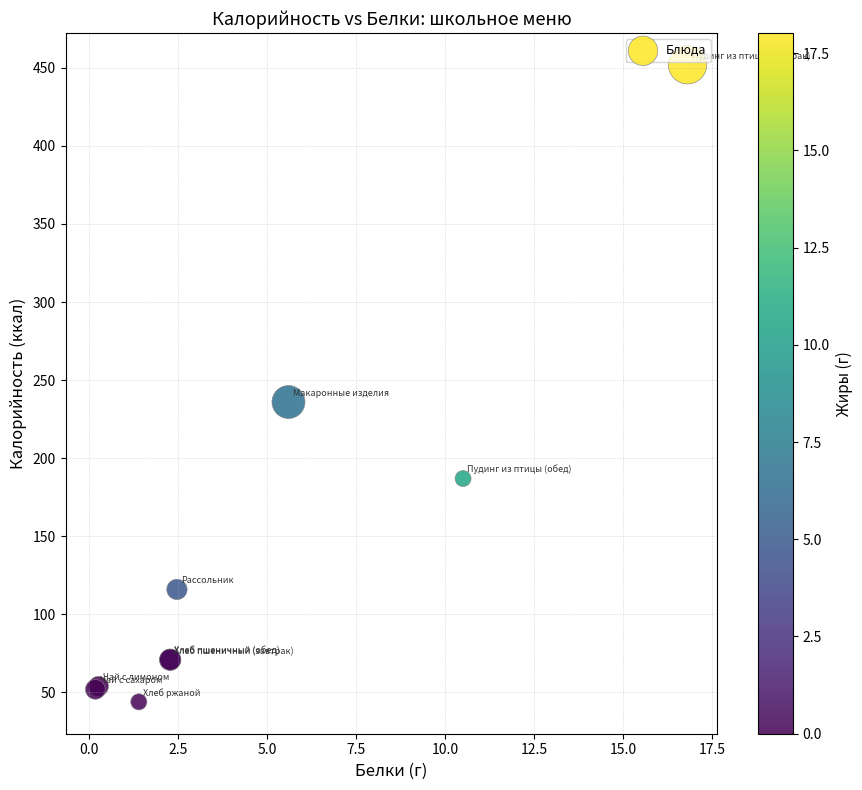

What Y value in the scatter plot is closest to 248?

236